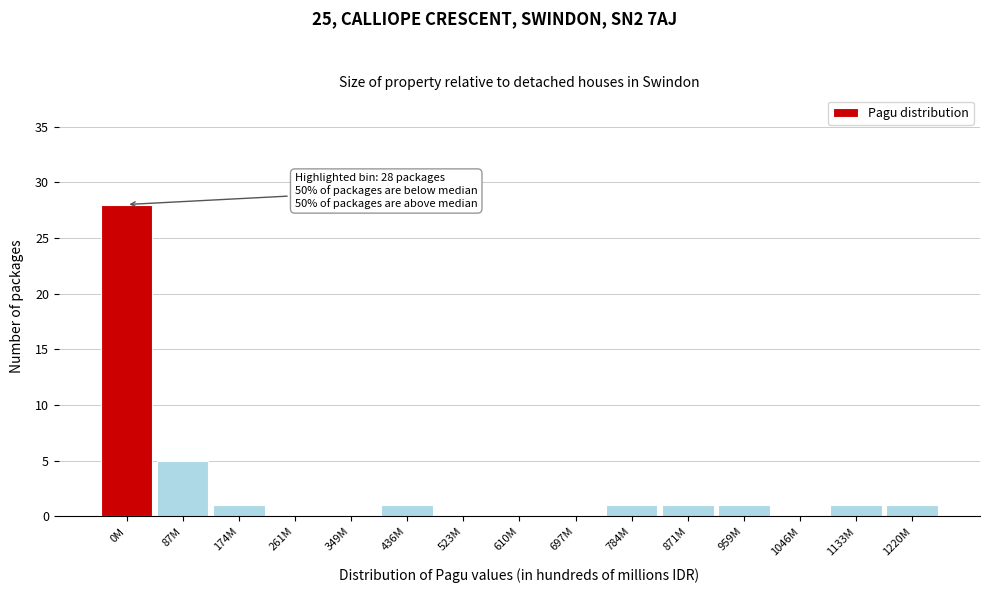

Reading left to right, extract all data points from this chart.

0M=28	87M=5	174M=1	261M=0	349M=0	436M=1	523M=0	610M=0	697M=0	784M=1	871M=1	959M=1	1046M=0	1133M=1	1220M=1